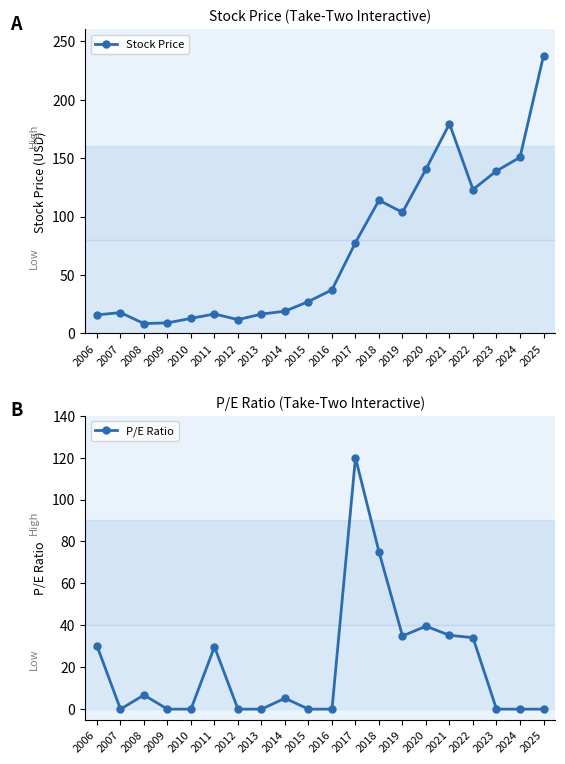

Reading left to right, extract all data points from this chart.

Stock Price: 2006=15.9	2007=17.8	2008=8.4	2009=9.0	2010=12.8	2011=16.6	2012=11.8	2013=16.5	2014=19.0	2015=27.3	2016=37.3	2017=77.7	2018=113.9	2019=103.5	2020=140.5	2021=179.3	2022=123.1	2023=139.0	2024=150.6	2025=237.5
P/E Ratio: 2006=30.2	2007=0.0	2008=6.7	2009=0.0	2010=0.0	2011=29.7	2012=0.0	2013=0.0	2014=5.2	2015=0.0	2016=0.0	2017=119.9	2018=75.1	2019=34.9	2020=39.6	2021=35.2	2022=34.1	2023=0.0	2024=0.0	2025=0.0